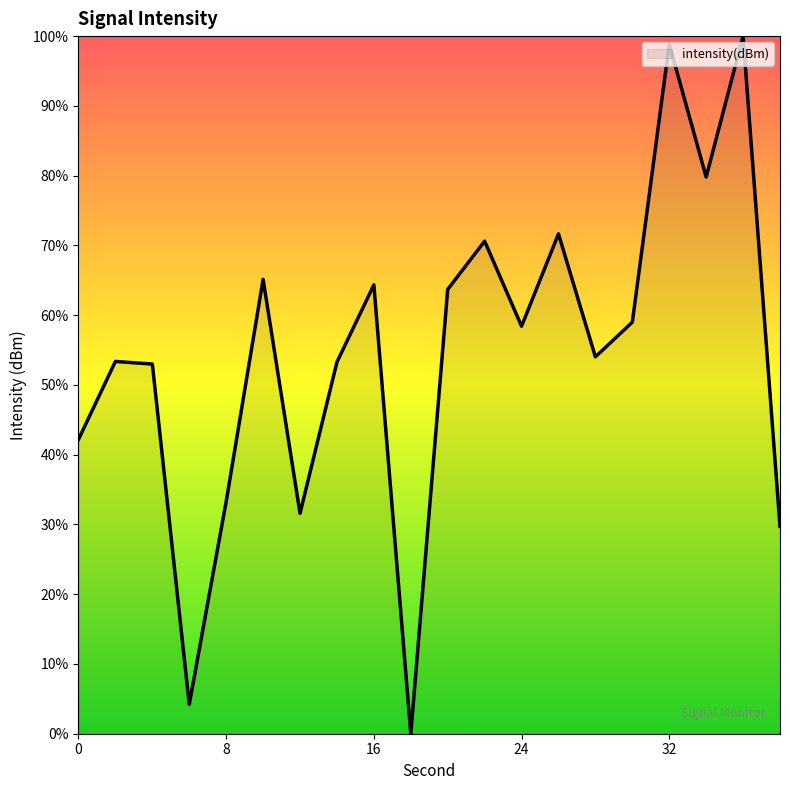

What is the greatest value displayed?

100.0